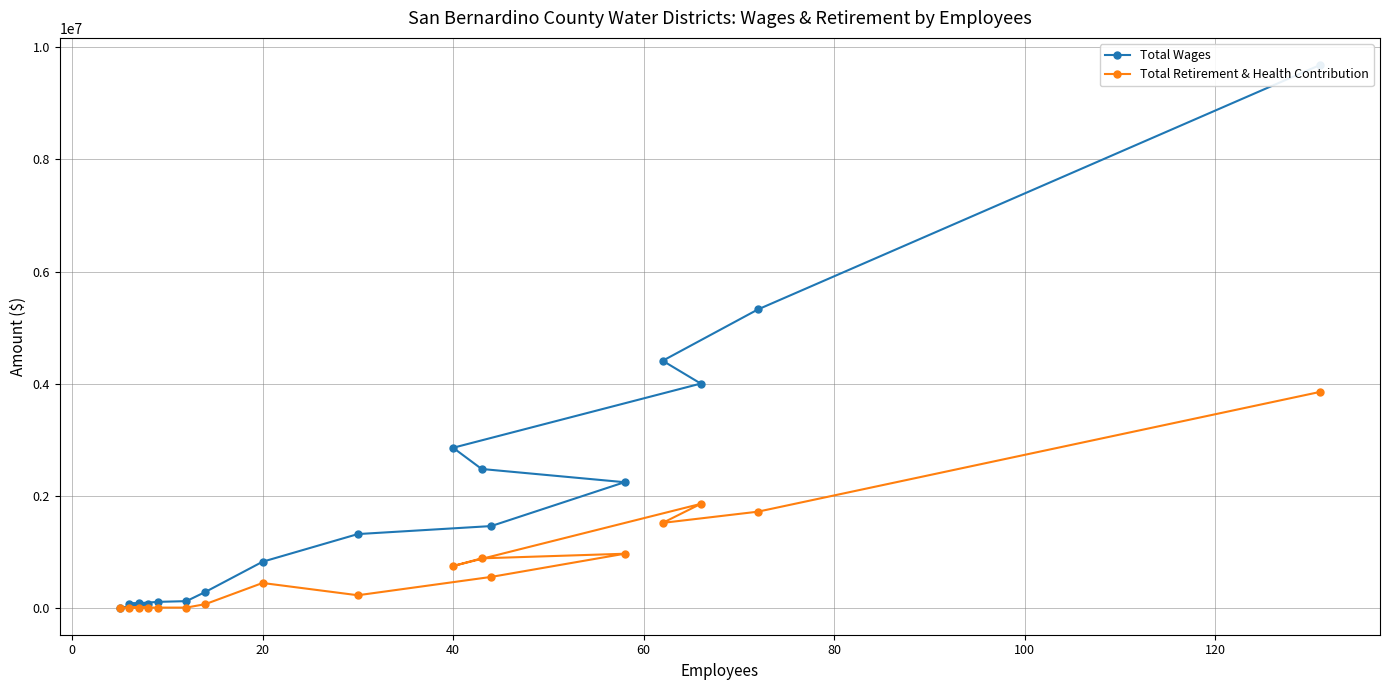

True or false: Total Retirement & Health Contribution and Total Wages intersect in this chart.

False